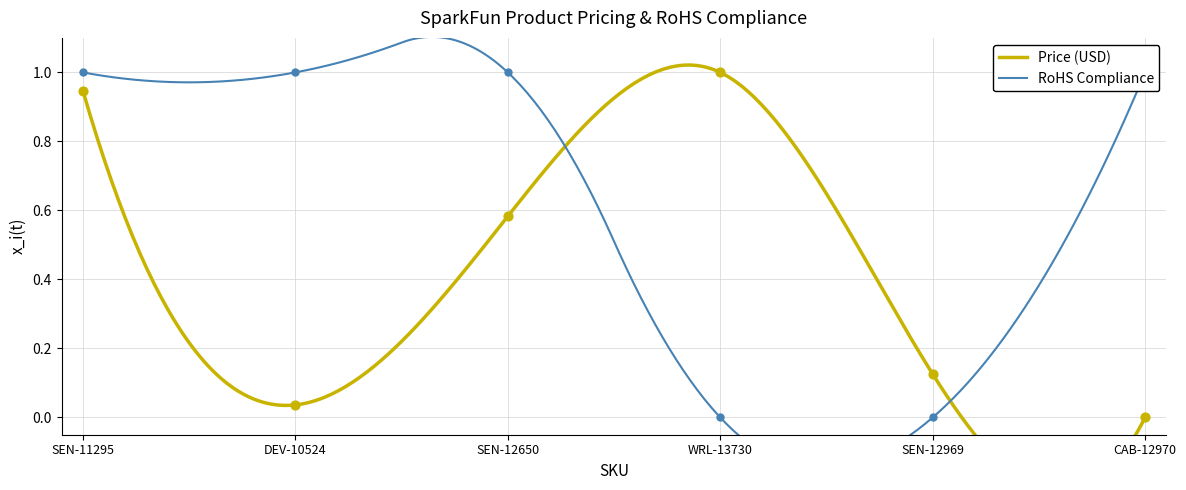

Is the value of RoHS Compliance at SEN-12969 greater than the value of Price (USD) at CAB-12970?

No